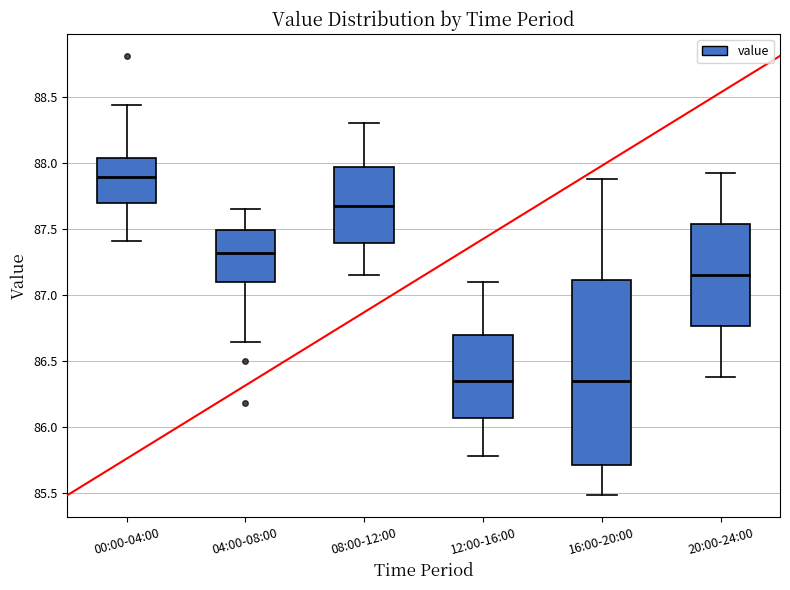

Reading left to right, transcribe this box plot: for each box, give where its median line is, the range the box spans, and where its two whiskers end, as read against the y-axis. The values are not printed on the chart, so give them approximately, as read against the axis.

00:00-04:00: median 87.90, box 87.70 to 88.05, whiskers 87.40 to 88.45
04:00-08:00: median 87.30, box 87.10 to 87.50, whiskers 86.65 to 87.65
08:00-12:00: median 87.70, box 87.40 to 87.95, whiskers 87.15 to 88.30
12:00-16:00: median 86.35, box 86.05 to 86.70, whiskers 85.80 to 87.10
16:00-20:00: median 86.35, box 85.70 to 87.10, whiskers 85.50 to 87.90
20:00-24:00: median 87.15, box 86.75 to 87.55, whiskers 86.40 to 87.90